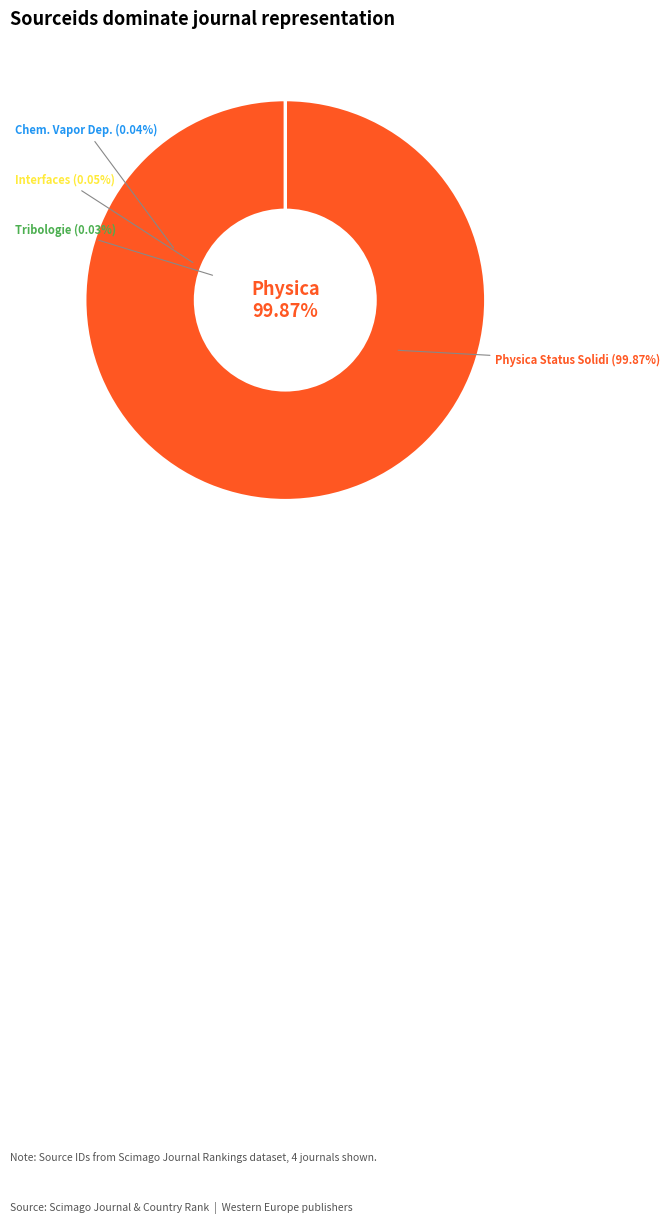

What is the smallest slice in the pie chart?

Tribologie und Schmierungstechnik